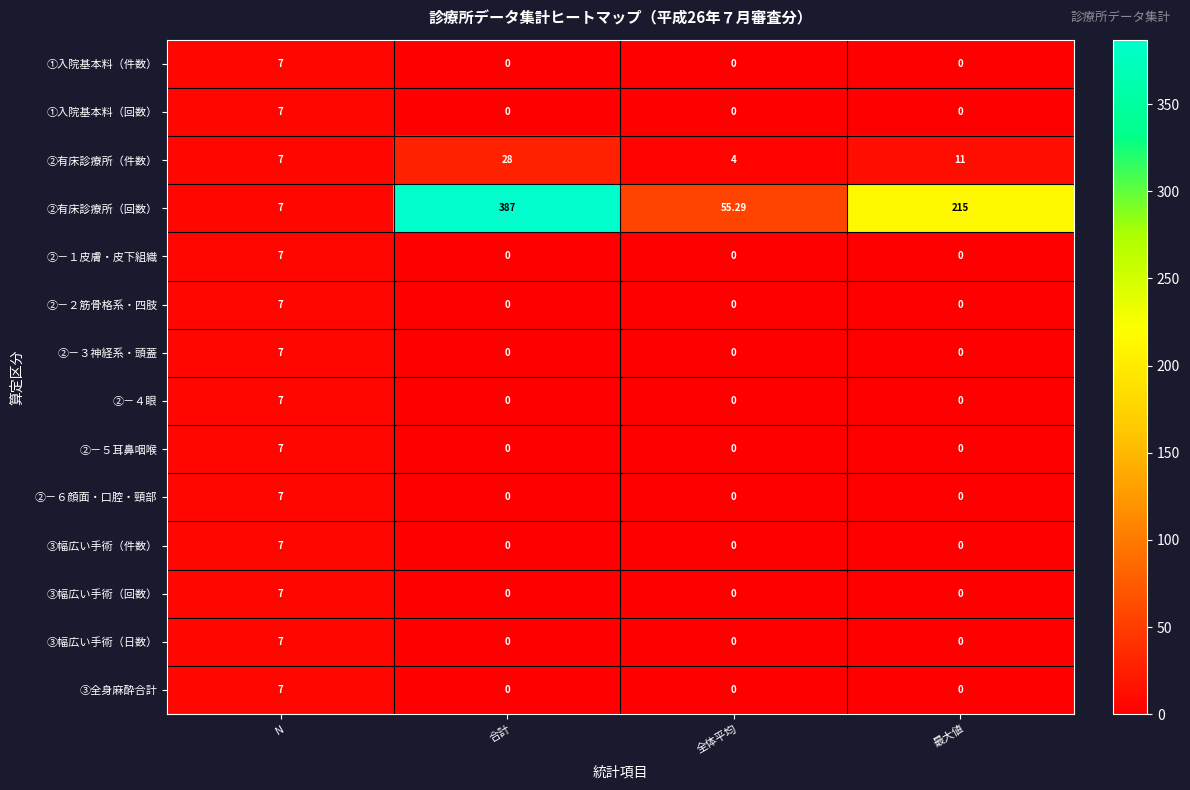

At which category is the sum across all series the highest?

合計